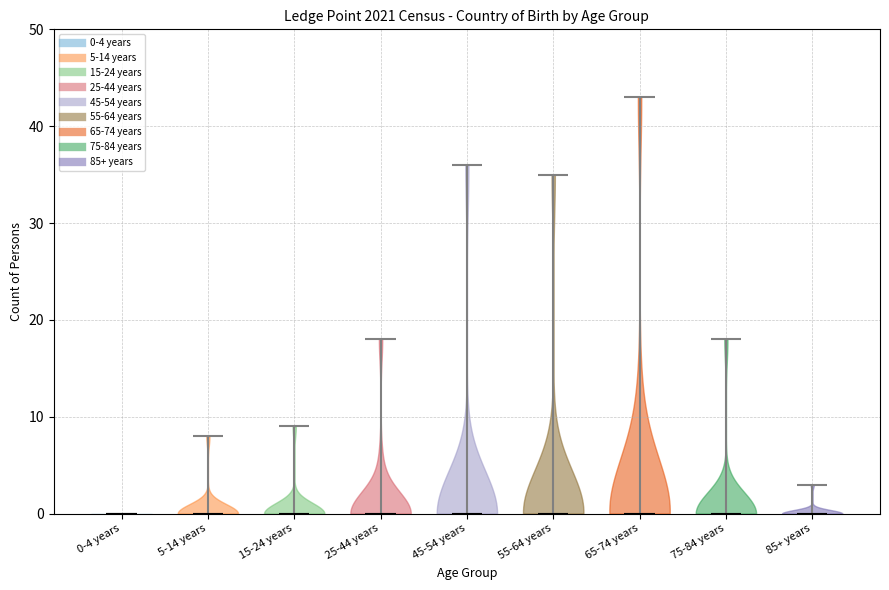

Reading left to right, read every violin against the y-axis: where its median line is, and the lowest and highest points it reaches. The values are not printed on the chart, so give them approximately, as read against the axis.

0-4 years: median line 0, lowest point 0, highest point 0
5-14 years: median line 0, lowest point 0, highest point 8
15-24 years: median line 0, lowest point 0, highest point 9
25-44 years: median line 0, lowest point 0, highest point 18
45-54 years: median line 0, lowest point 0, highest point 36
55-64 years: median line 0, lowest point 0, highest point 35
65-74 years: median line 0, lowest point 0, highest point 43
75-84 years: median line 0, lowest point 0, highest point 18
85+ years: median line 0, lowest point 0, highest point 3